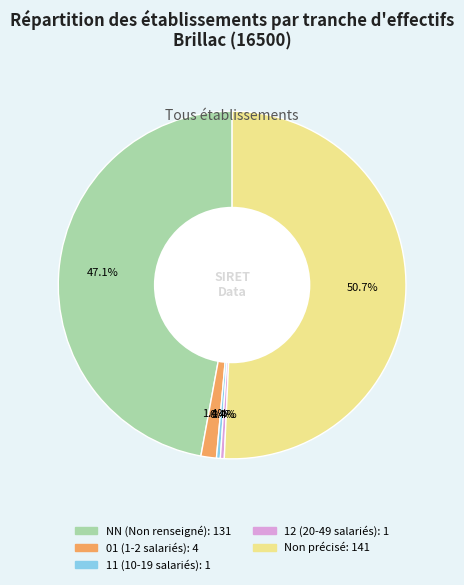

Is there a majority slice in this chart?

Yes